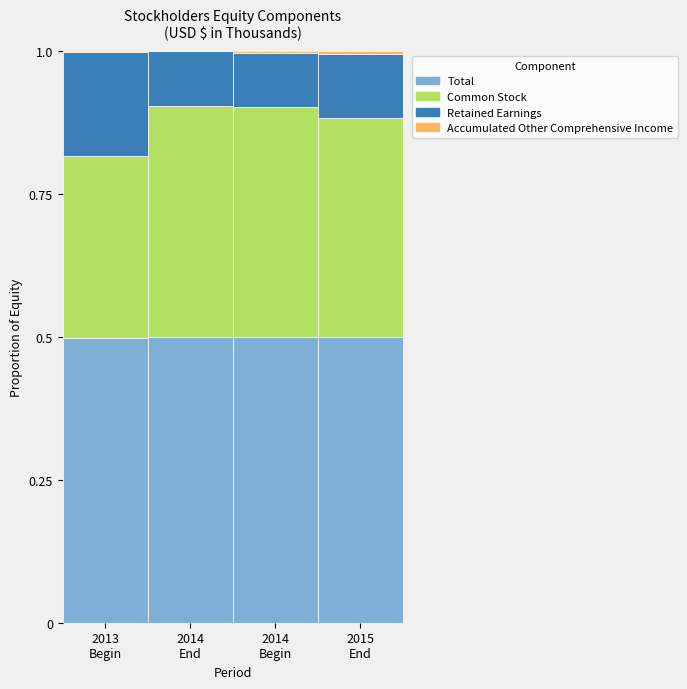

True or false: Ending balance at Sep. 30, 2015 has a value of 358927 at Ending balance at Sep. 30, 2014.

True